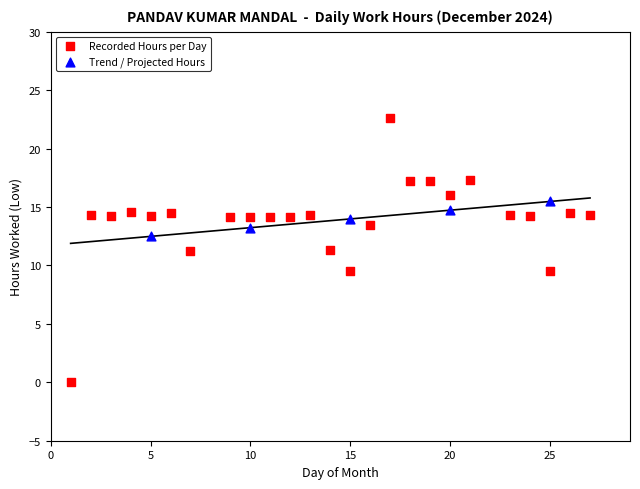

Which series contains the lowest Y value?

Recorded Hours per Day